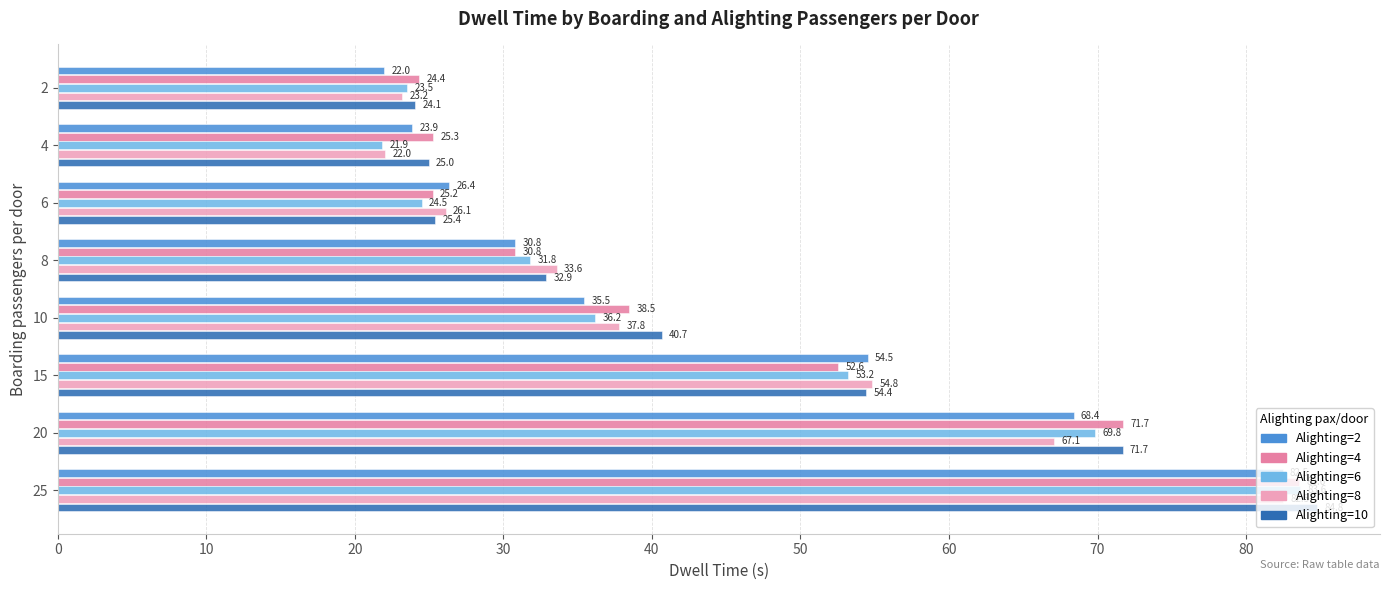

At which label does Alighting=4 reach its peak?

25